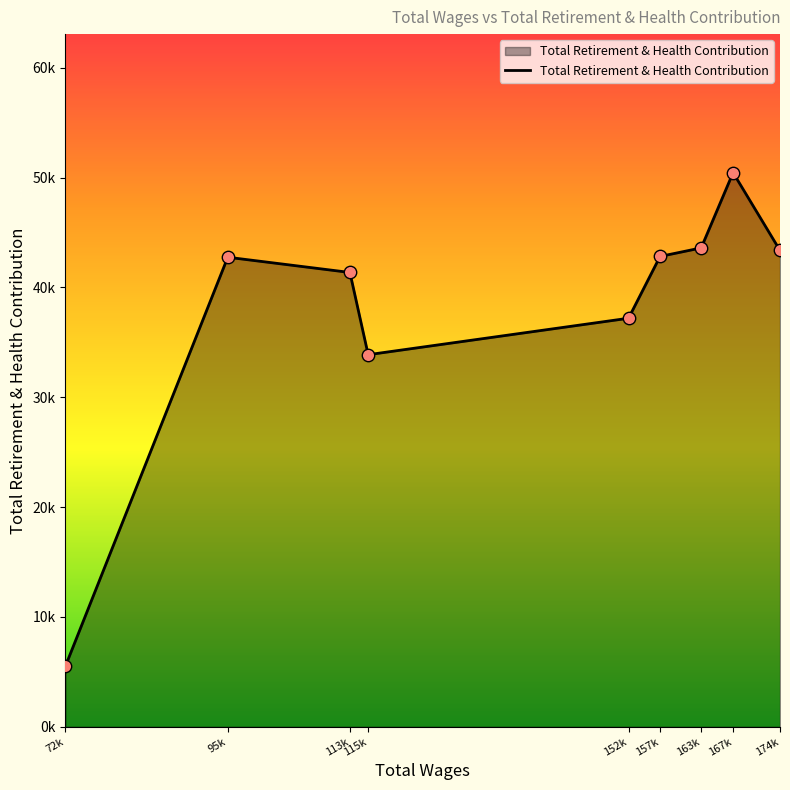

Does the chart have visible grid lines?

No